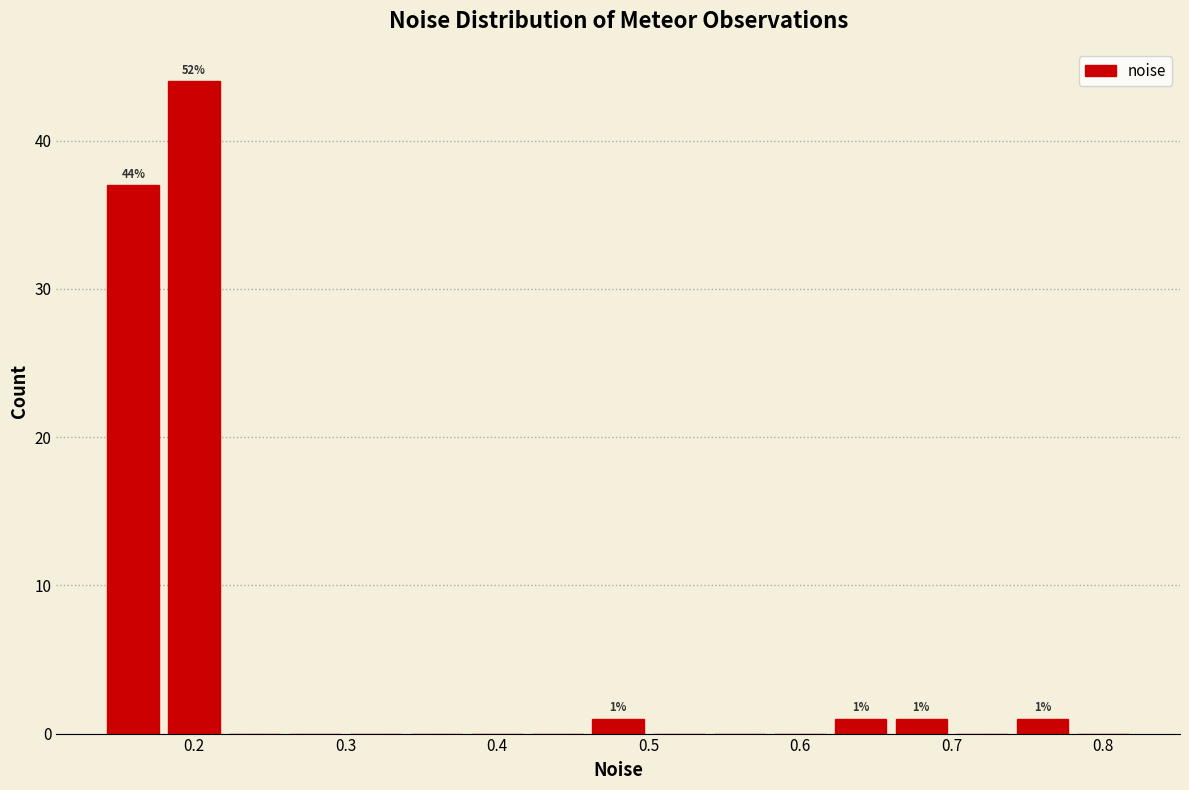

Over which range of the x-axis is the bar tallest?

0.18 to 0.22